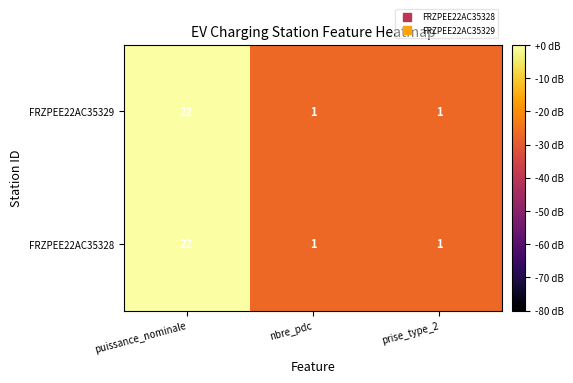

What is the total value across all series at nbre_pdc?

2